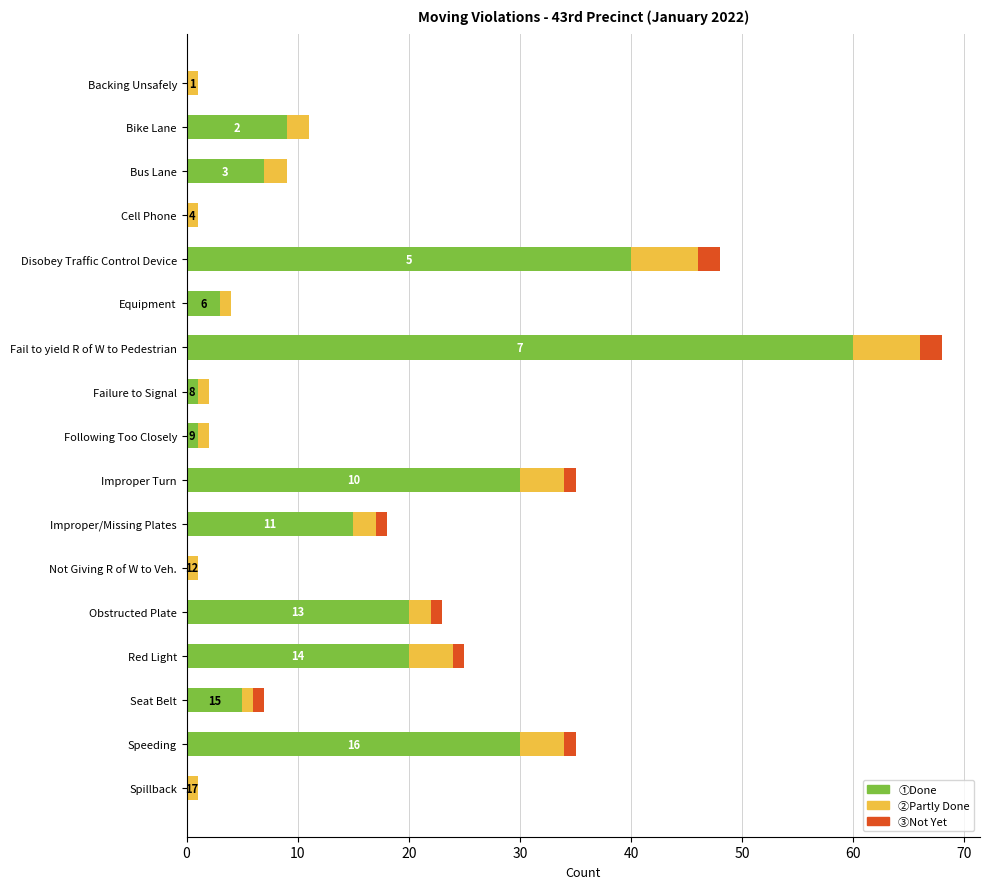

Is it true that ①Done equals 40 at Disobey Traffic Control Device?

True